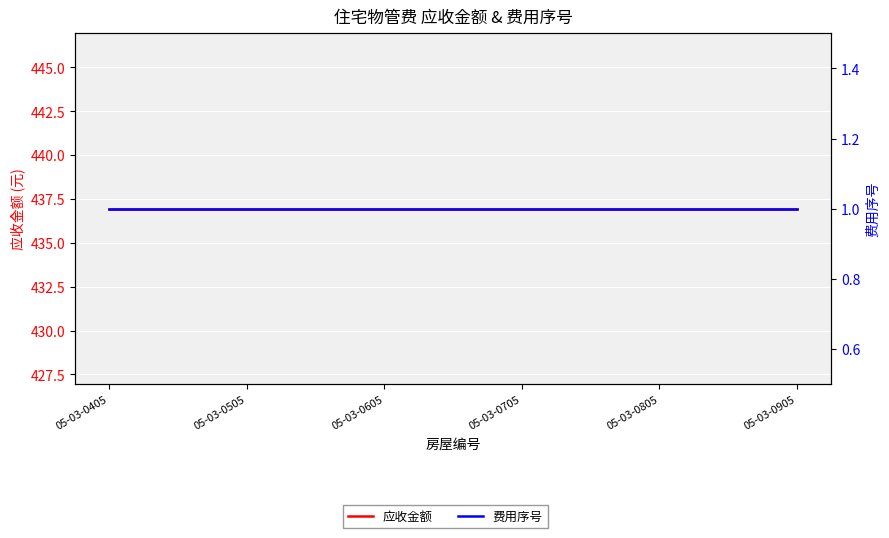

True or false: 费用序号 has more than 1 interior local peaks.

False